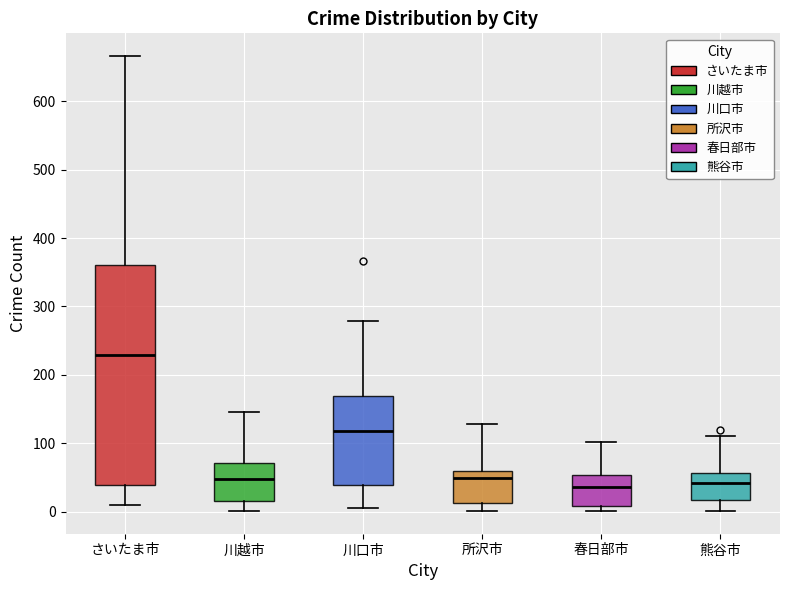

Which box has the highest median line?

さいたま市